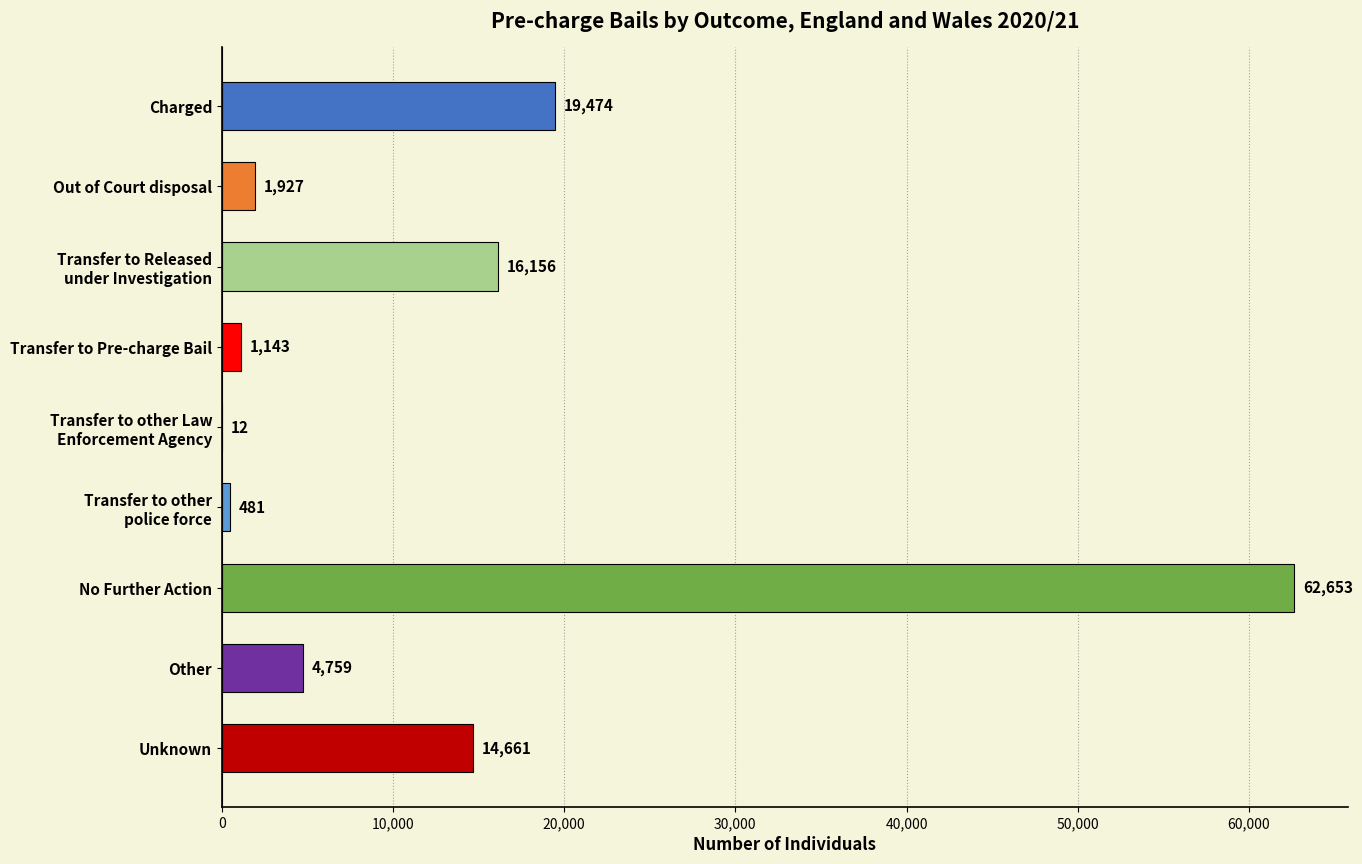

Which label corresponds to the largest value in the chart?

No Further Action